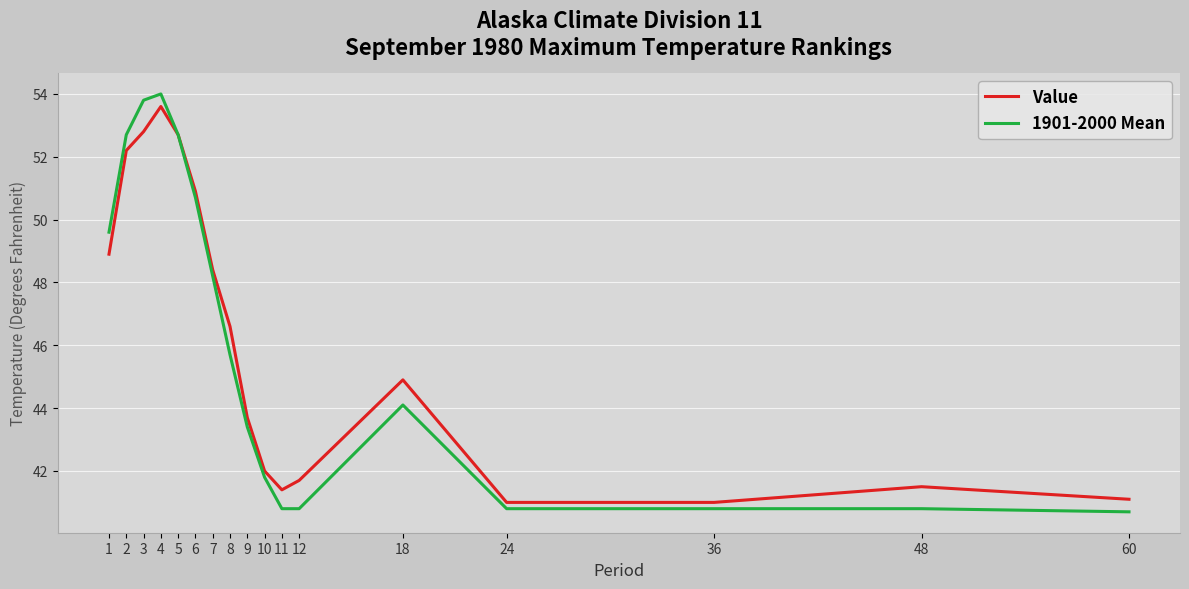

The Value series shows 18.2 at 60. True or false?

False